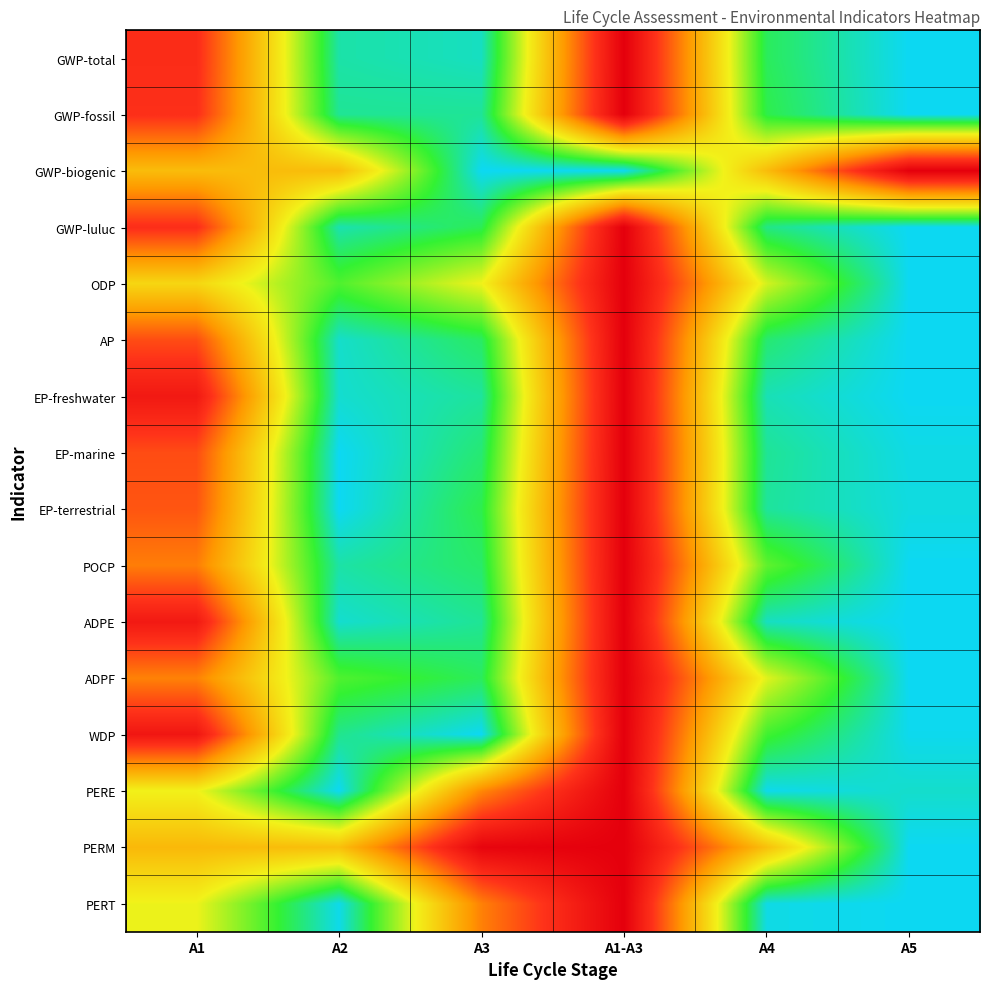

Reading right to left, extract all data points from this chart.

GWP-total: A5=0.0	A4=0.1	A1-A3=1.0	A3=0.0	A2=0.1	A1=0.8
GWP-fossil: A5=0.0	A4=0.1	A1-A3=1.0	A3=0.1	A2=0.1	A1=0.8
GWP-biogenic: A5=1.0	A4=0.5	A1-A3=0.0	A3=0.0	A2=0.5	A1=0.5
GWP-luluc: A5=0.0	A4=0.1	A1-A3=1.0	A3=0.1	A2=0.1	A1=0.8
ODP: A5=0.0	A4=0.3	A1-A3=1.0	A3=0.3	A2=0.2	A1=0.4
AP: A5=0.0	A4=0.1	A1-A3=1.0	A3=0.1	A2=0.0	A1=0.7
EP-freshwater: A5=0.0	A4=0.0	A1-A3=1.0	A3=0.1	A2=0.0	A1=0.9
EP-marine: A5=0.0	A4=0.1	A1-A3=1.0	A3=0.1	A2=0.0	A1=0.7
EP-terrestrial: A5=0.0	A4=0.1	A1-A3=1.0	A3=0.1	A2=0.0	A1=0.7
POCP: A5=0.0	A4=0.2	A1-A3=1.0	A3=0.1	A2=0.1	A1=0.7
ADPE: A5=0.0	A4=0.0	A1-A3=1.0	A3=0.1	A2=0.0	A1=0.9
ADPF: A5=0.0	A4=0.3	A1-A3=1.0	A3=0.1	A2=0.2	A1=0.6
WDP: A5=0.0	A4=0.2	A1-A3=1.0	A3=0.0	A2=0.1	A1=0.9
PERE: A5=0.0	A4=0.0	A1-A3=1.0	A3=0.6	A2=0.0	A1=0.4
PERM: A5=0.0	A4=0.5	A1-A3=1.0	A3=1.0	A2=0.5	A1=0.5
PERT: A5=0.0	A4=0.0	A1-A3=1.0	A3=0.6	A2=0.0	A1=0.3